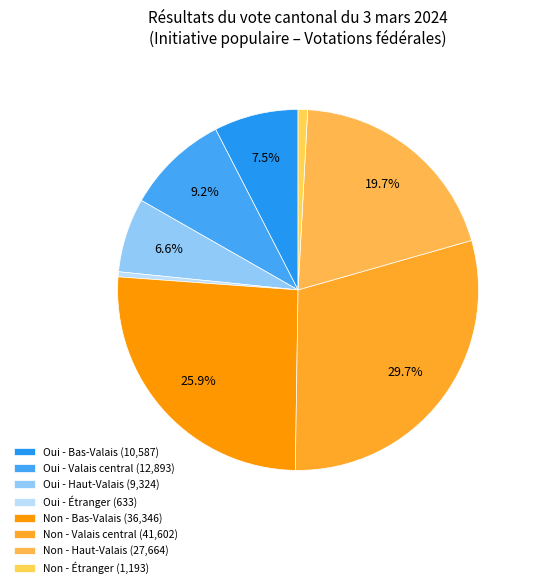

Which category has the biggest portion of the pie?

Valais central